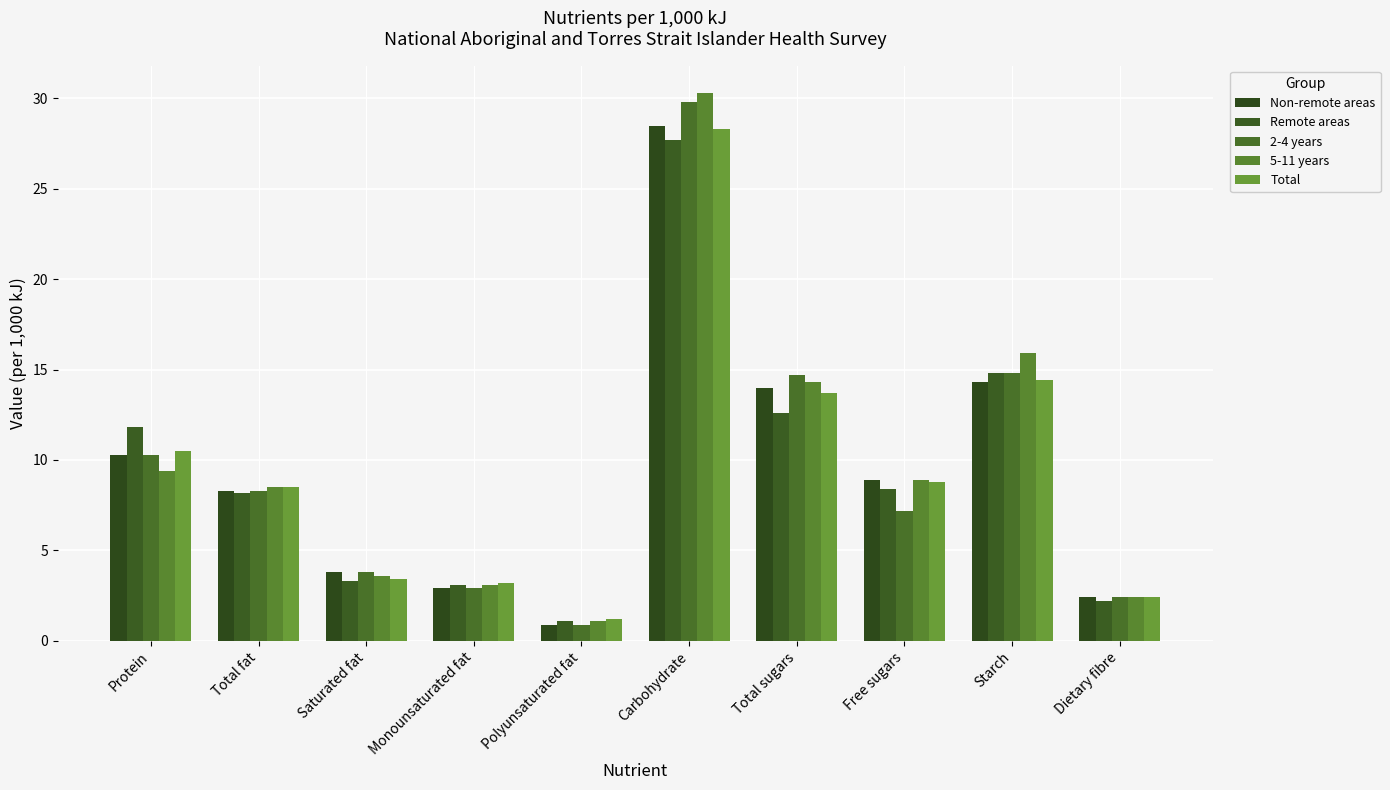

Are the bars horizontal?

No